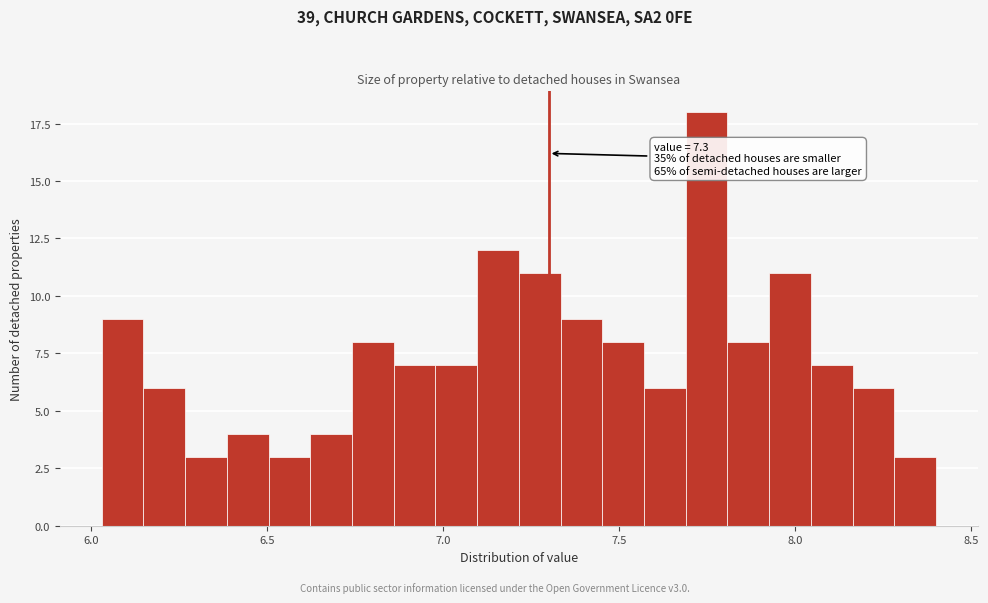

Around what value on the x-axis is the tallest bar? Give the approximate position of its centre, as read against the axis.

7.75